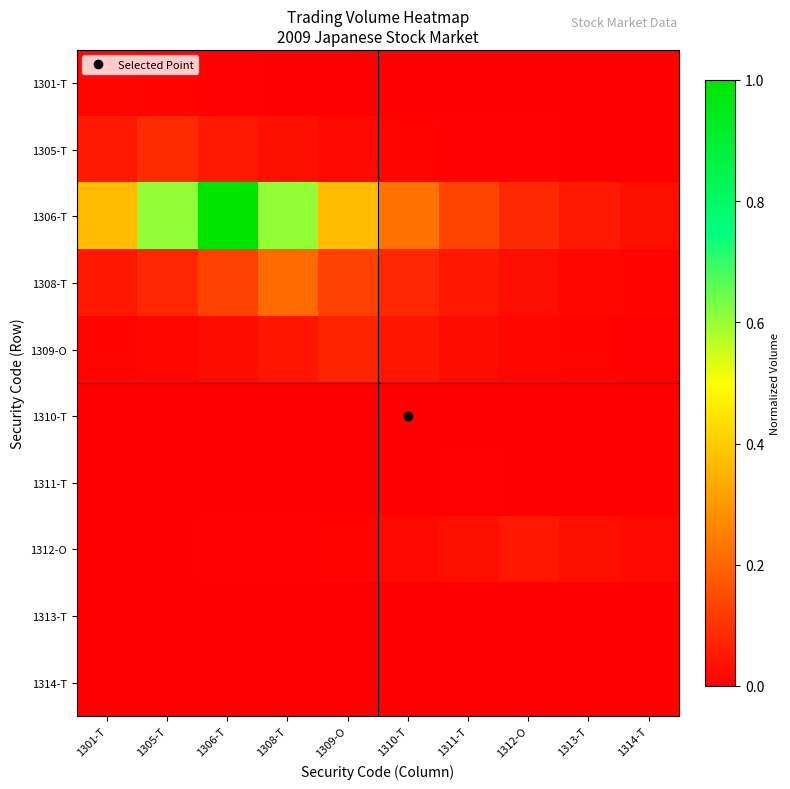

Which series changed the most between 1301-T and 1311-T?

1306-T